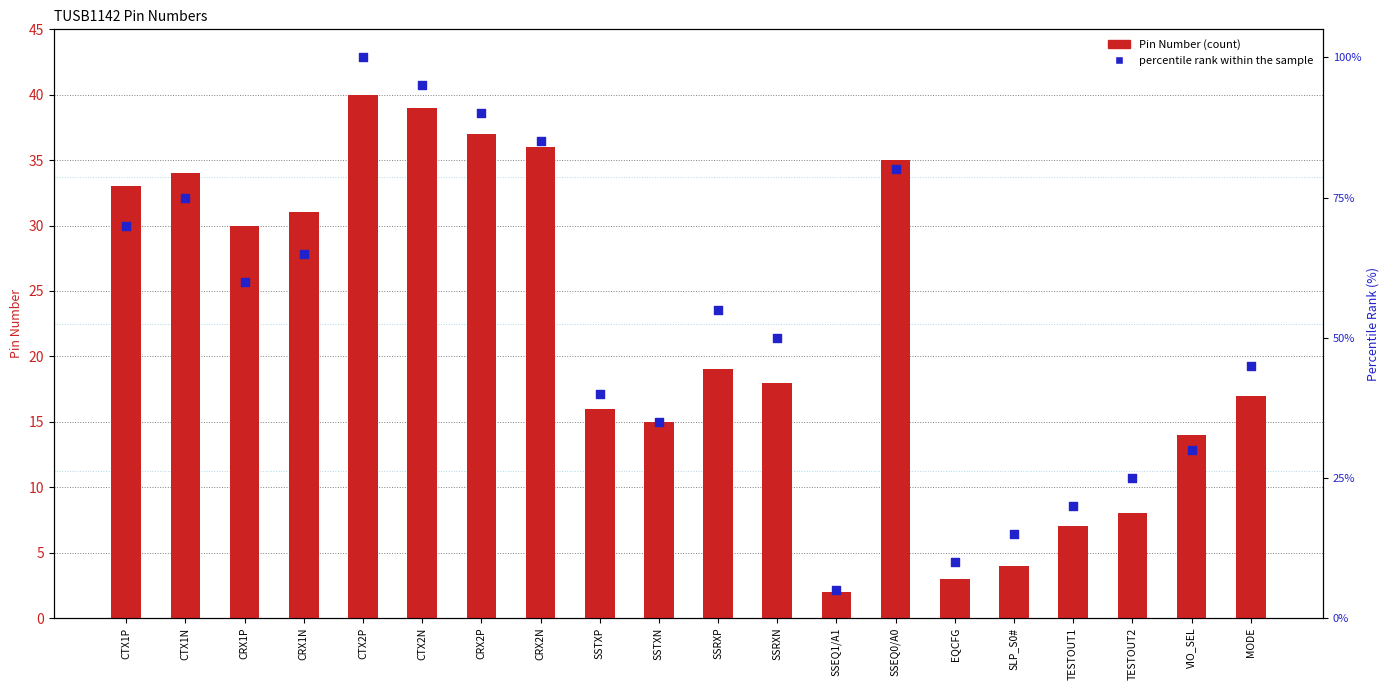

At which category is the sum across all series the highest?

CTX2P